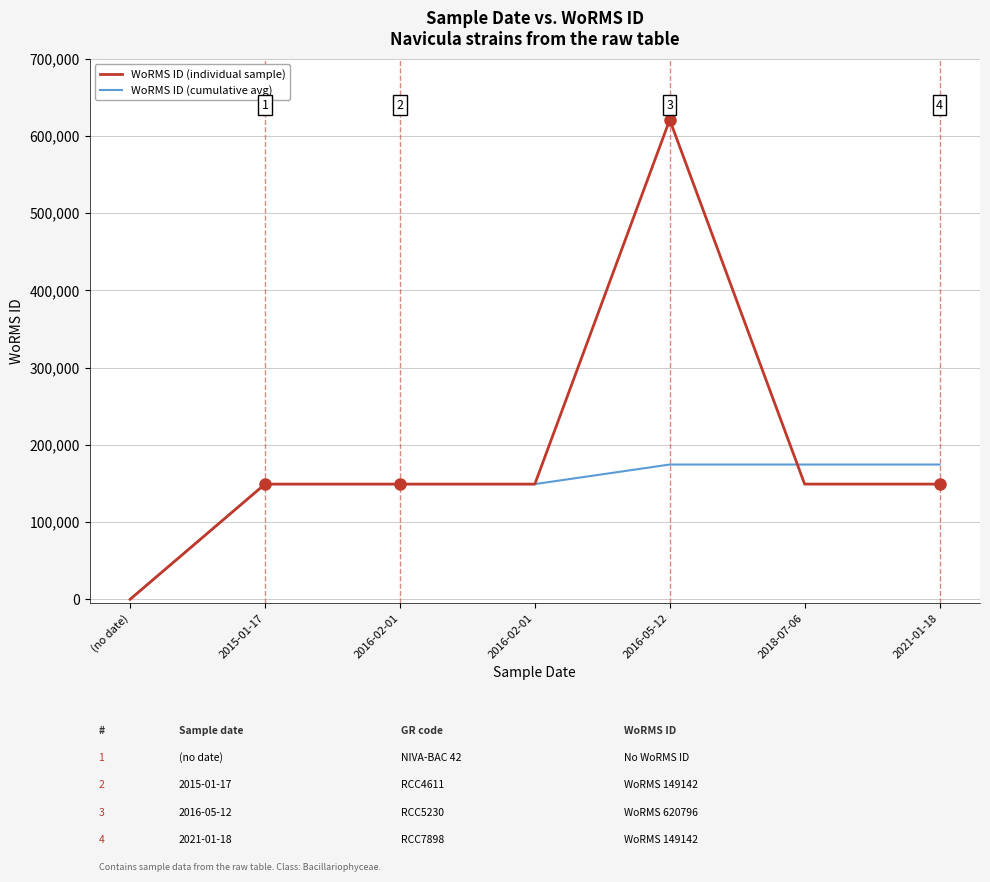

How many intersections are there between WoRMS ID (individual sample) and WoRMS ID (cumulative avg)?

1